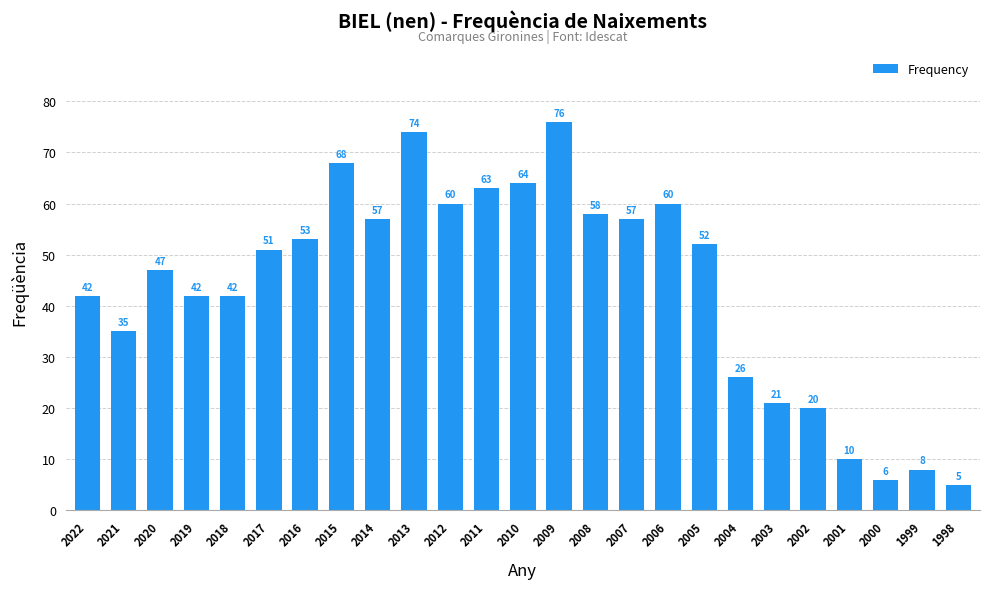

Does the chart contain any negative values?

No